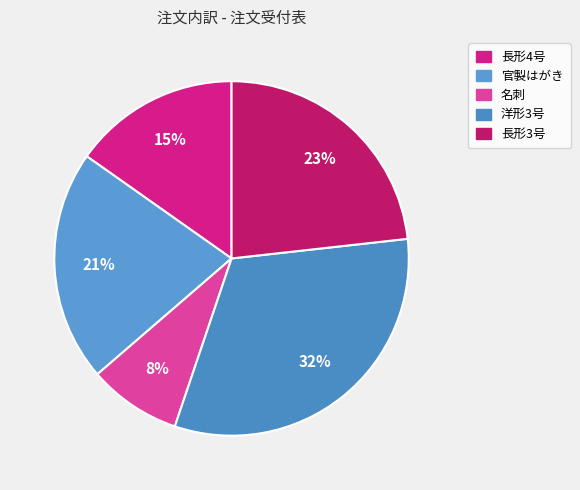

Which category has the biggest portion of the pie?

洋形3号